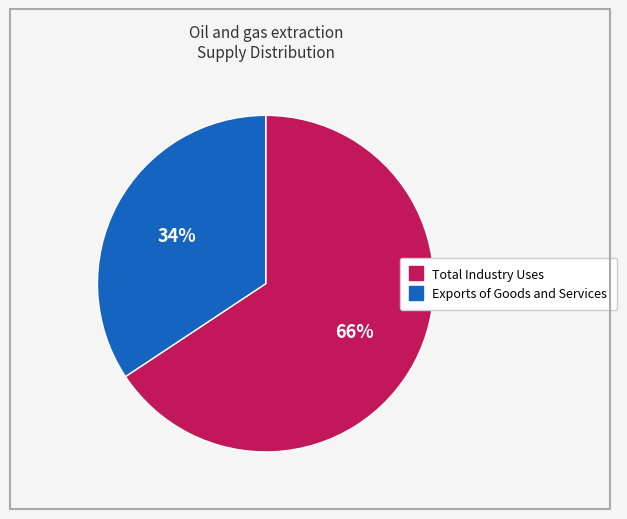

To the nearest percent, what is the combined percentage of Exports of Goods and Services and Total Industry Uses?

100%